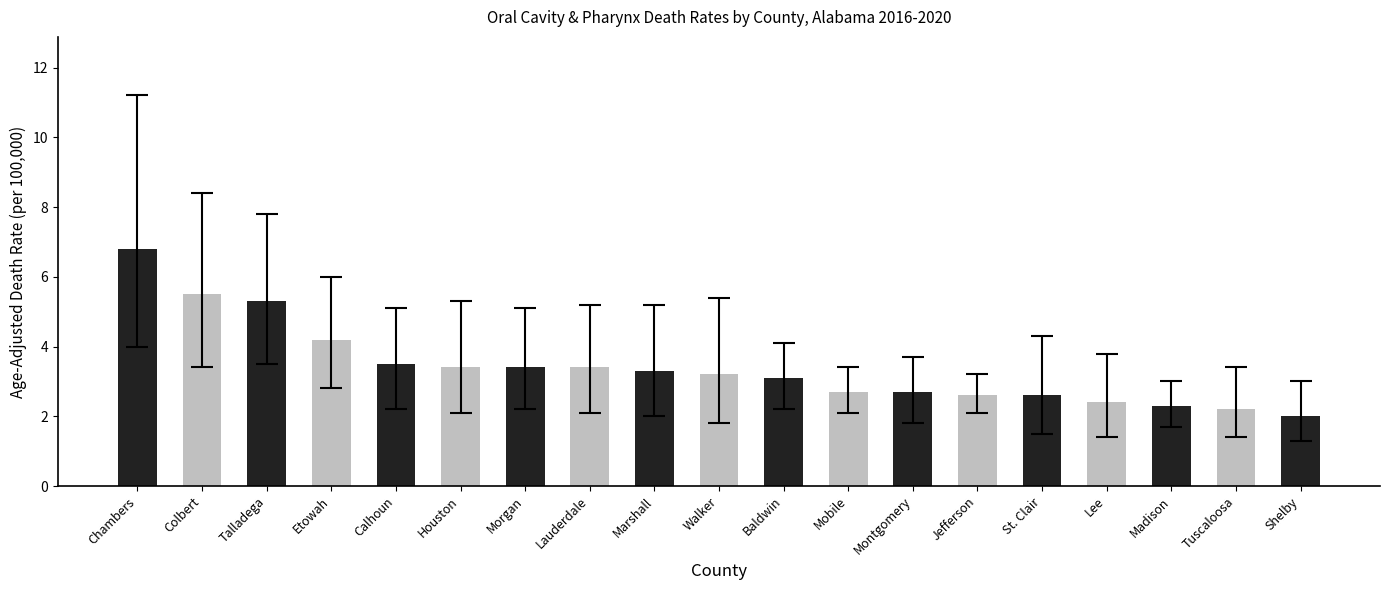

Are the bars grouped side by side (vs. stacked)?

No